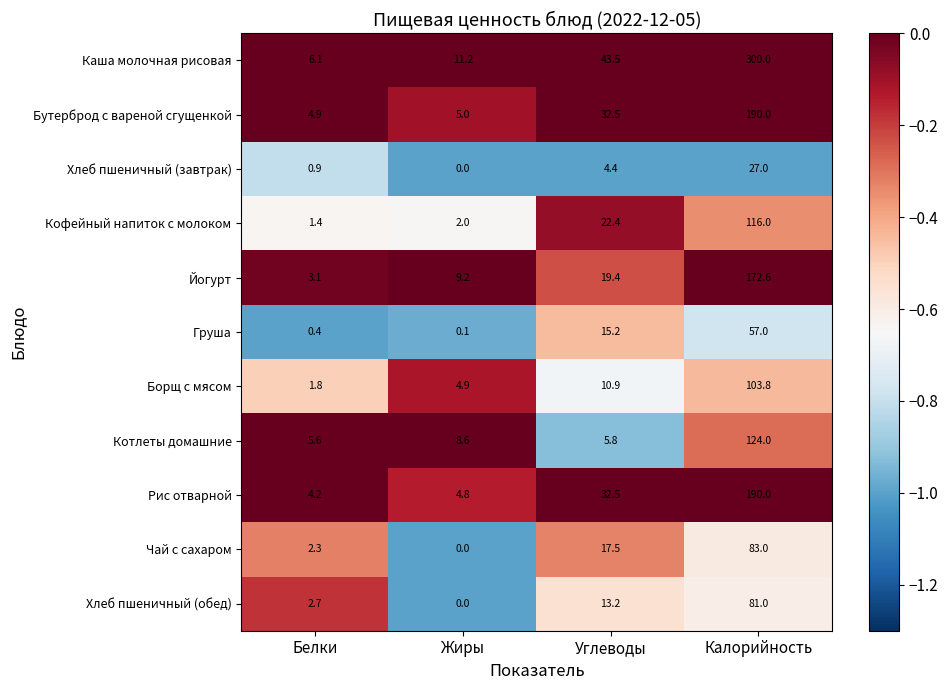

At which category does the chart reach its minimum across all series?

Жиры